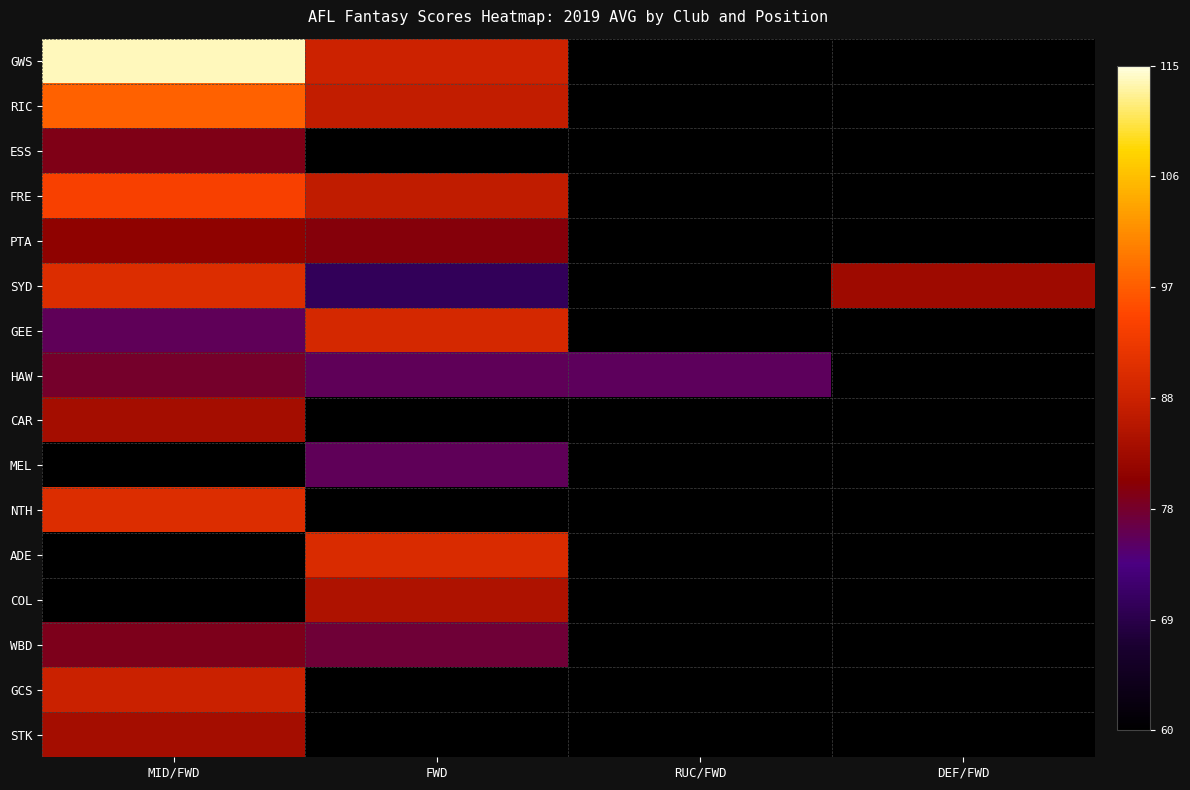

What is the difference between the highest and lowest values at MID/FWD?

37.8